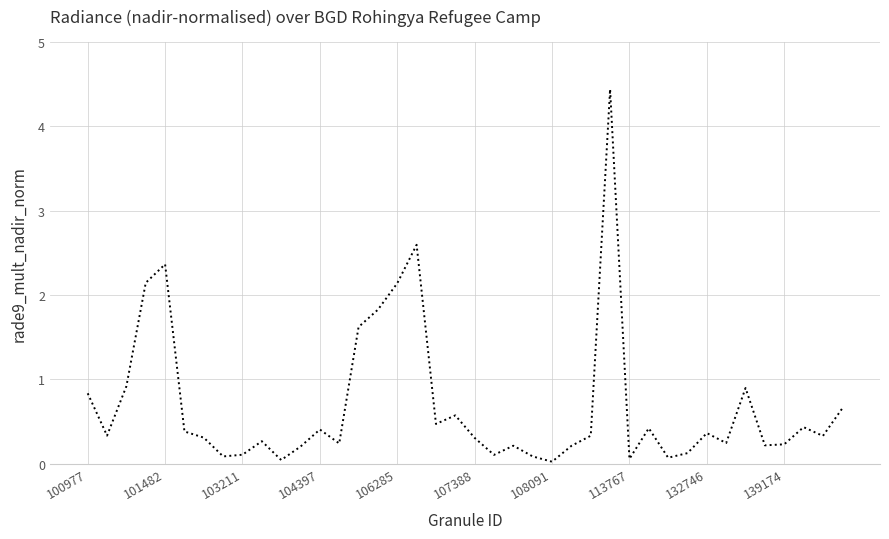

What is the difference between the maximum and minimum values?

4.4